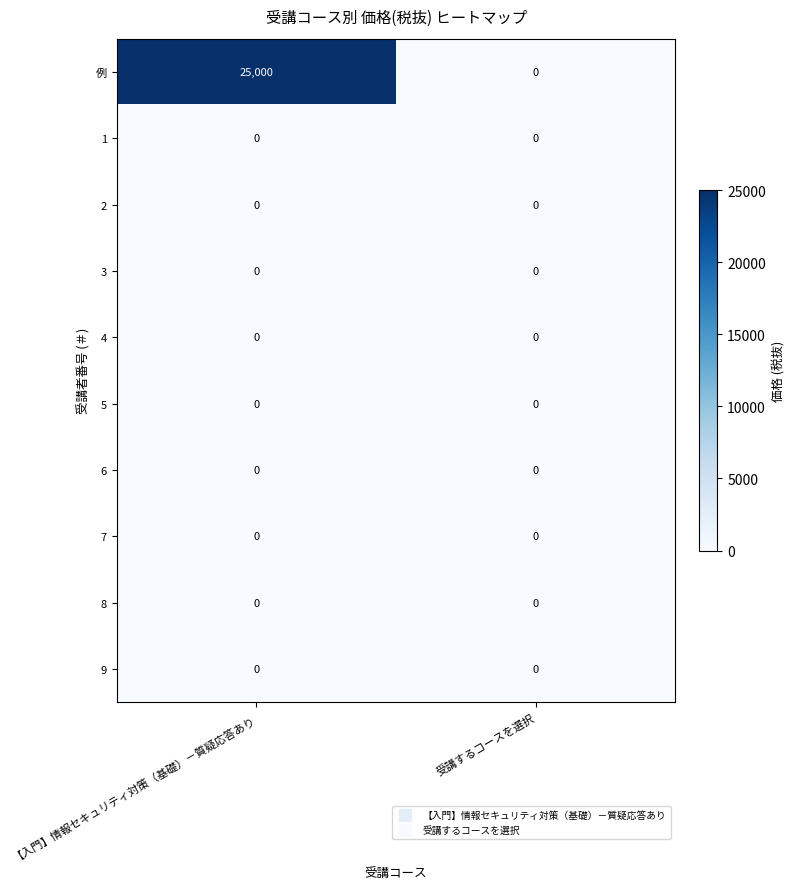

Between 【入門】情報セキュリティ対策（基礎）－質疑応答あり and 受講するコースを選択, which series saw the biggest shift?

例